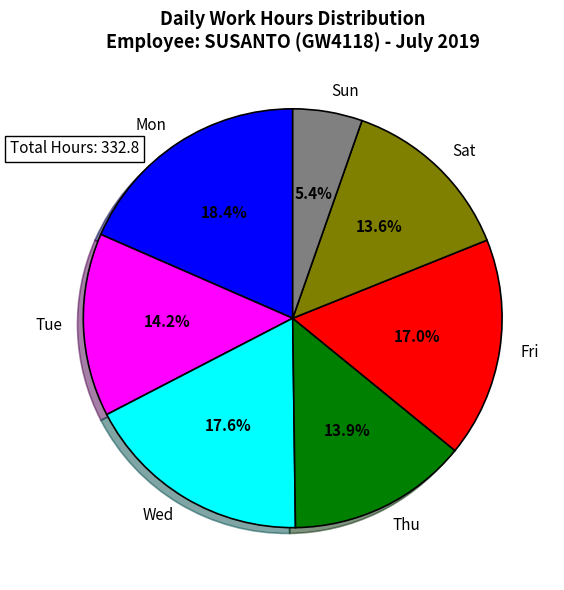

Is there a majority slice in this chart?

No